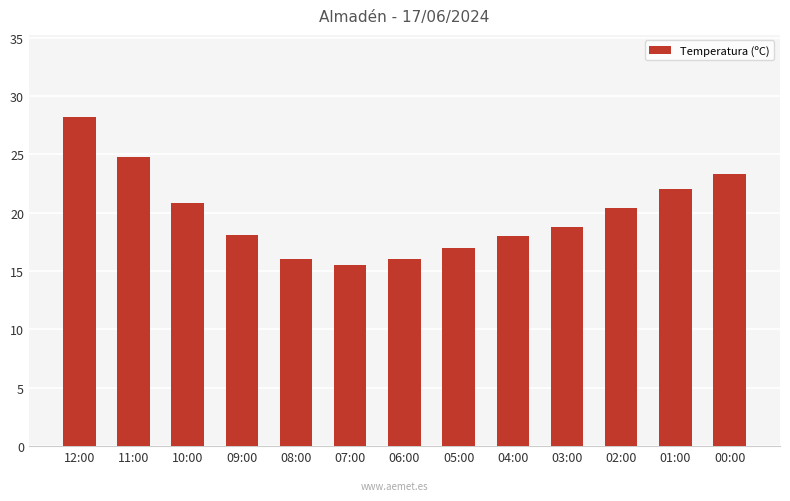

What is the difference between the second highest and minimum values?

9.3